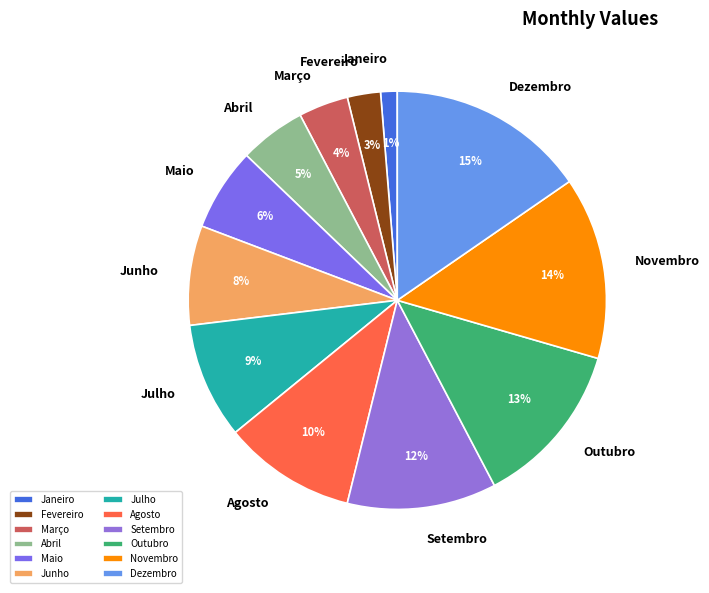

To the nearest percent, what is the average slice percentage?

8%